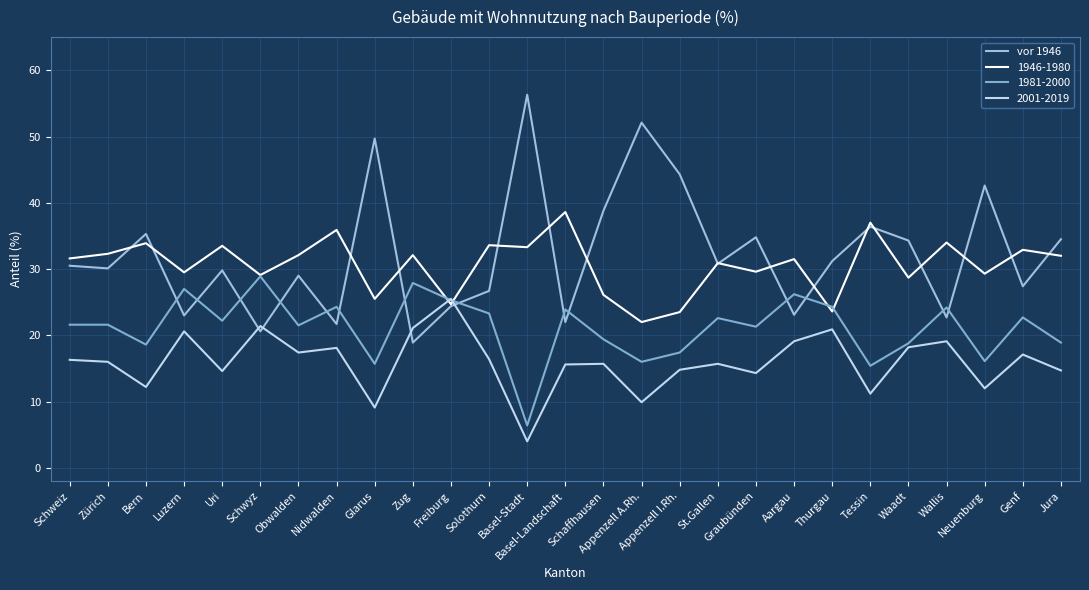

What is the smallest value displayed?

4.0